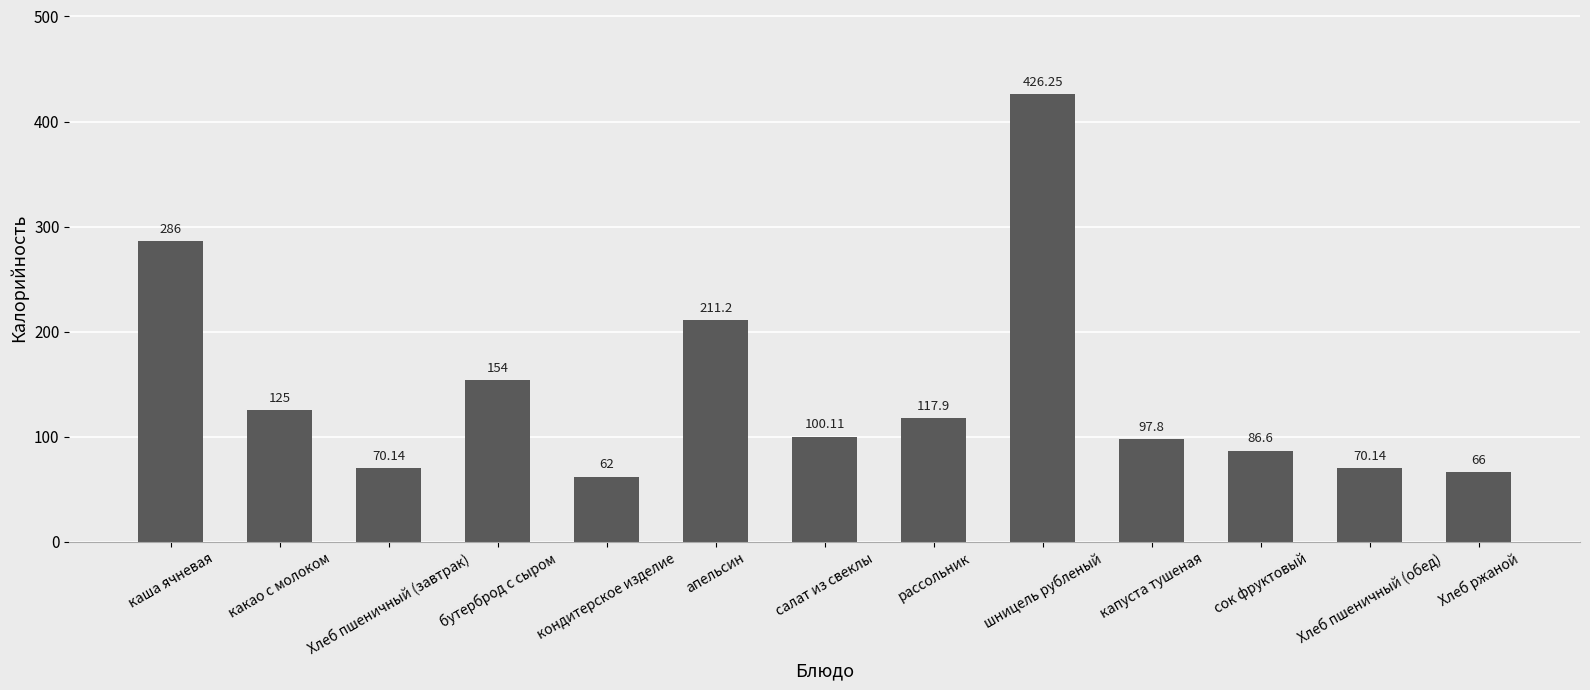

What position from the left is капуста тушеная?

10